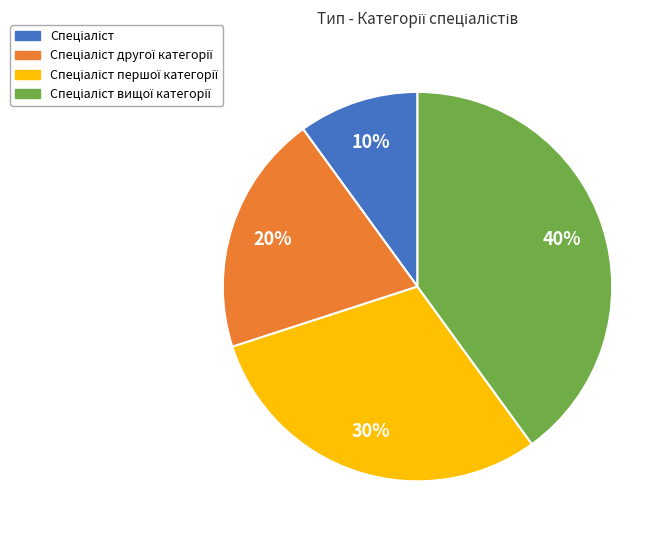

Does any single category account for the majority?

No